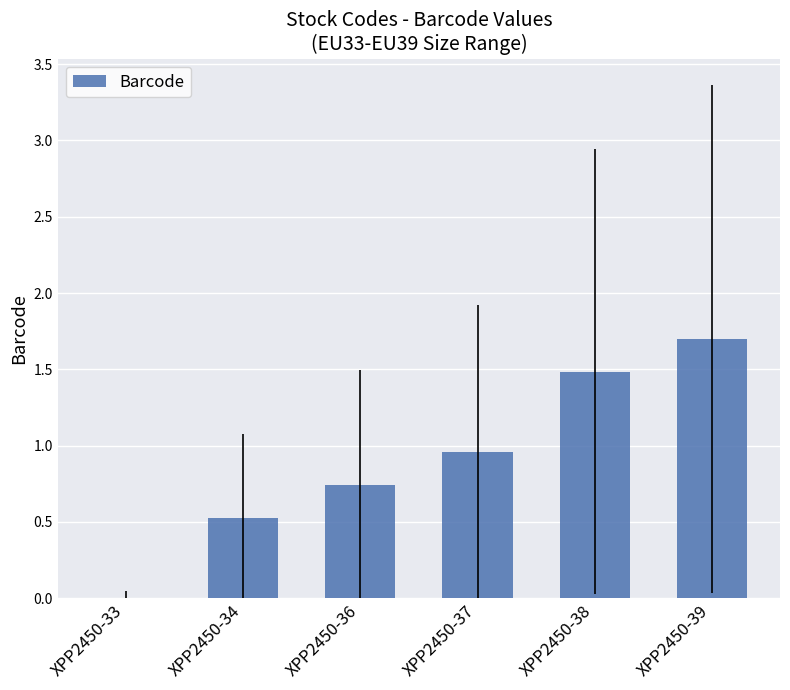

Which label corresponds to the largest value in the chart?

XPP2450-39